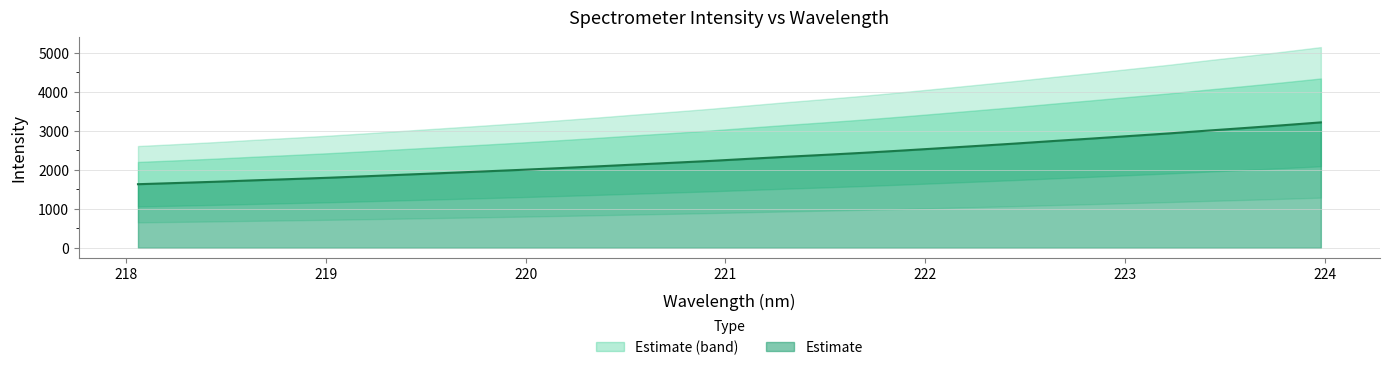

True or false: there are more than 2 points higher than both neighbors.

False